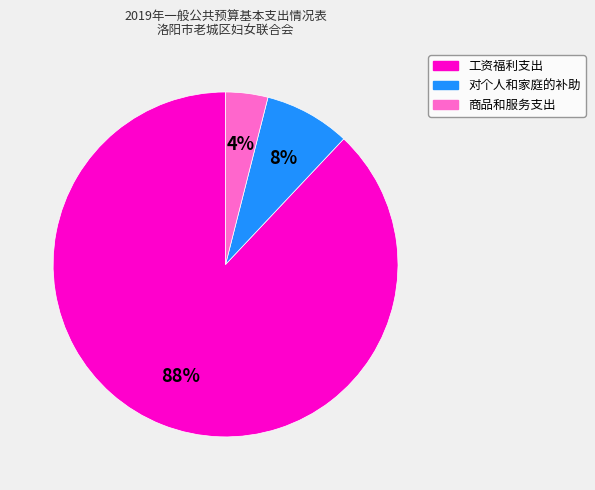

True or false: 对个人和家庭的补助 accounts for 8% of the total.

True